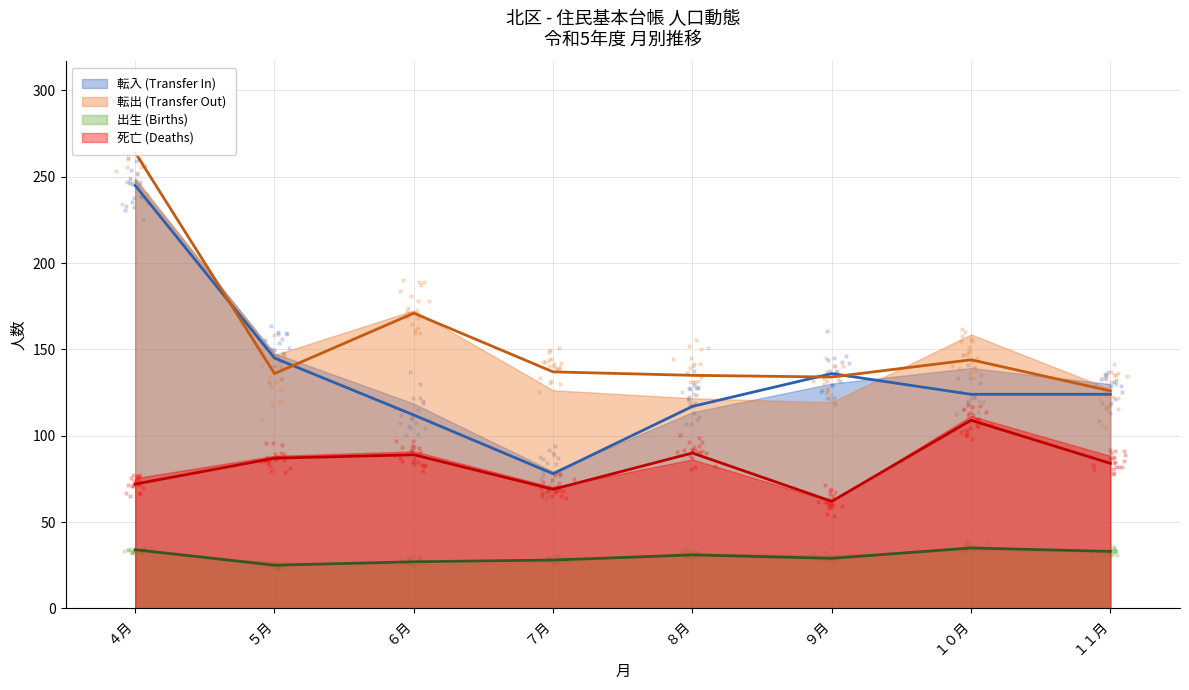

Which series reaches the maximum Y coordinate?

転出 (Transfer Out)